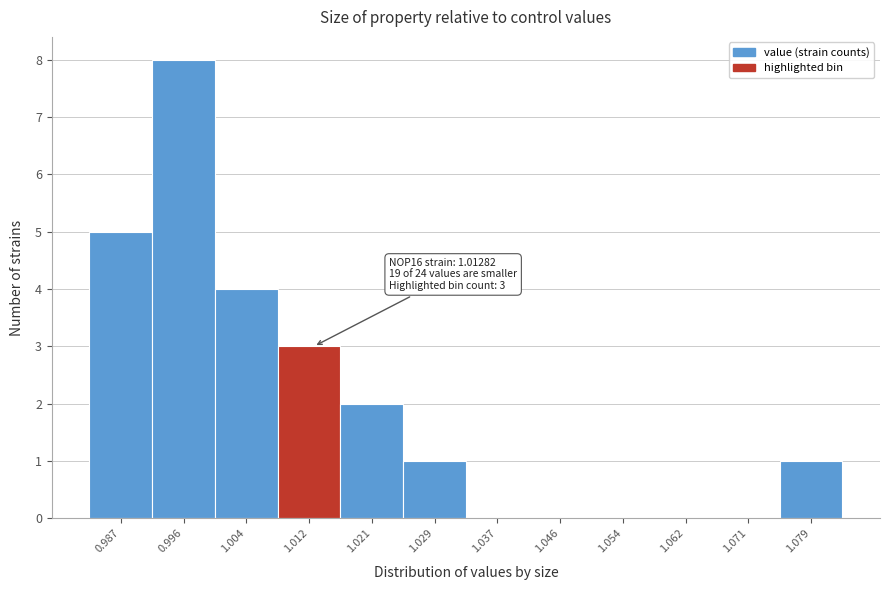

Which range on the x-axis has the tallest bar?

0.991 to 1.000